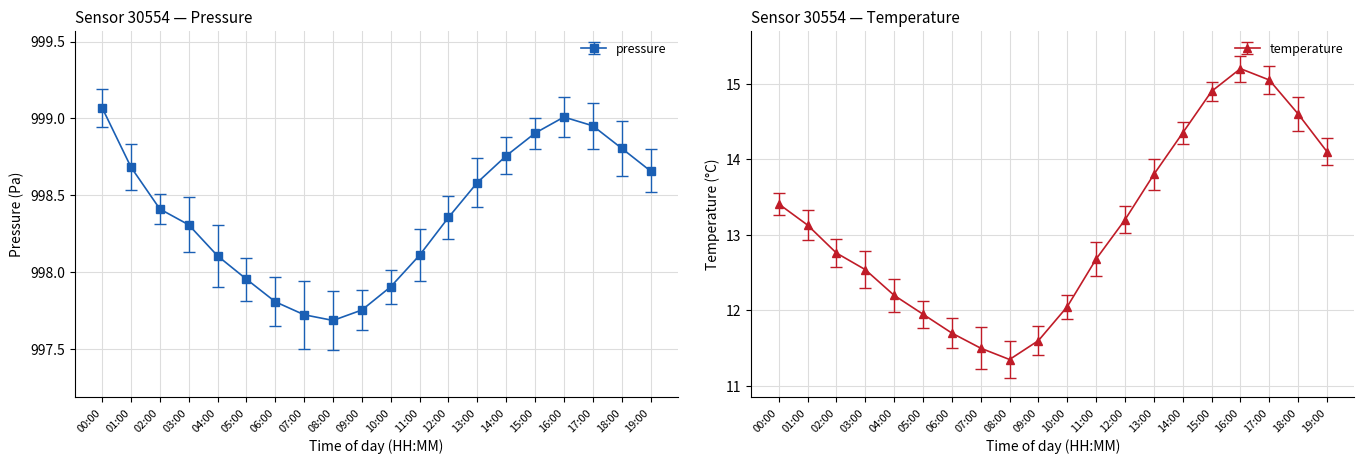

What is the difference between the maximum and minimum values in the temperature series?

3.8